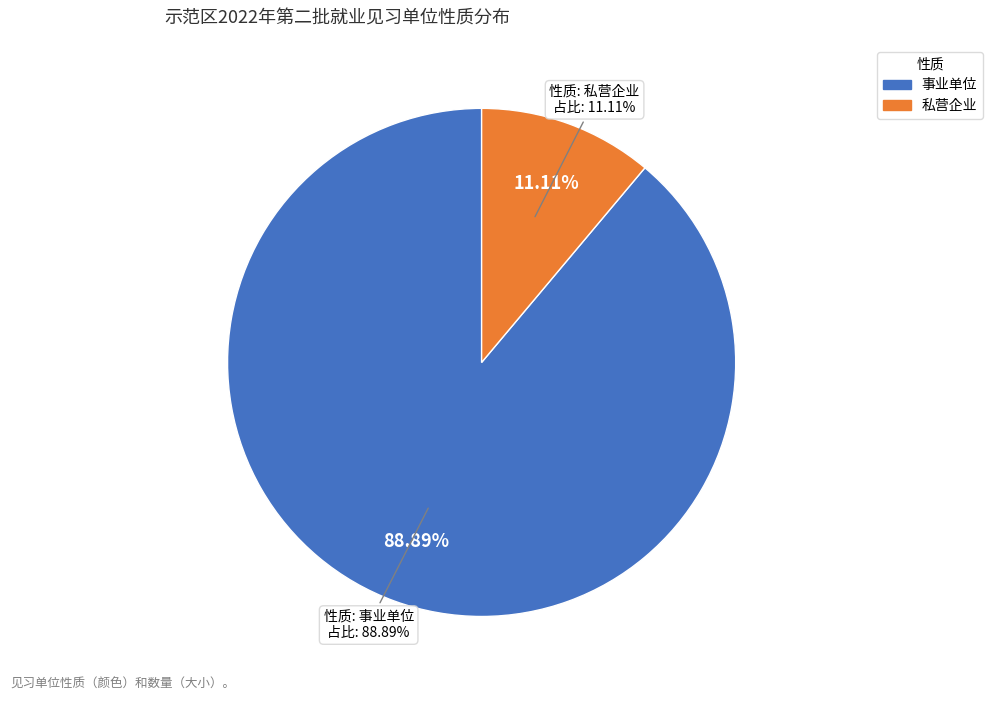

Which slice is the largest?

事业单位